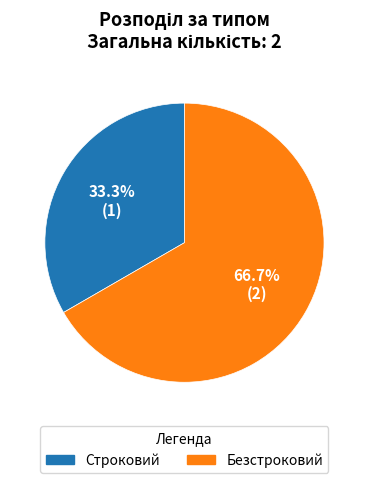

Between Безстроковий and Строковий, which is larger?

Безстроковий